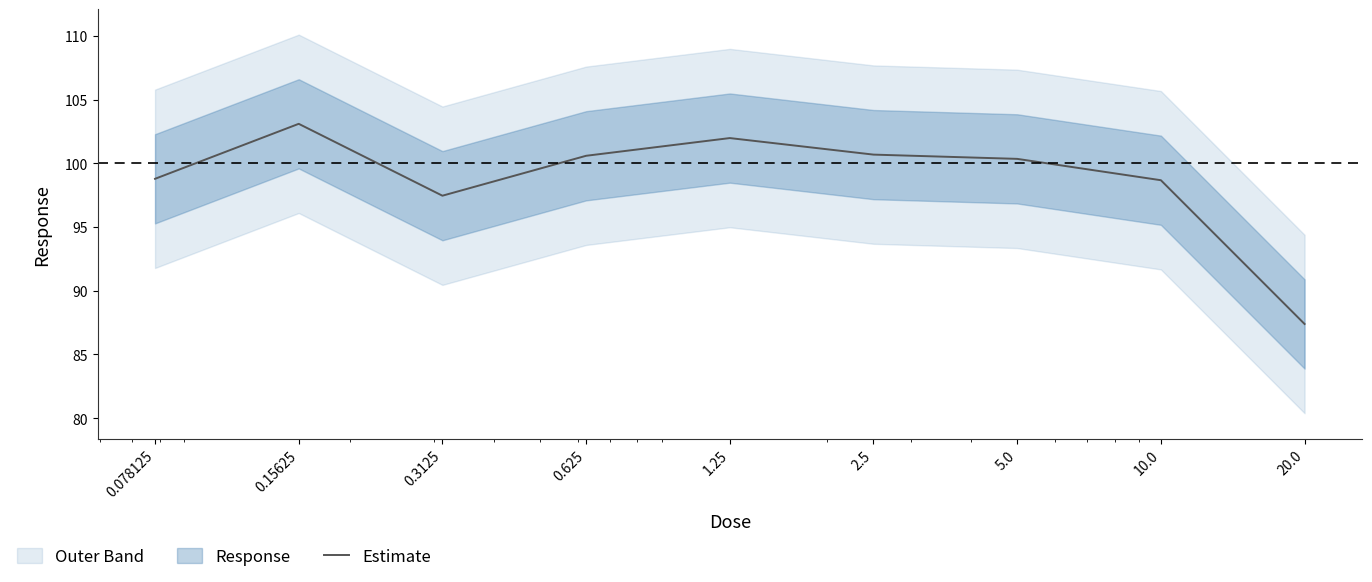

True or false: the data has more than 1 interior local peaks.

True